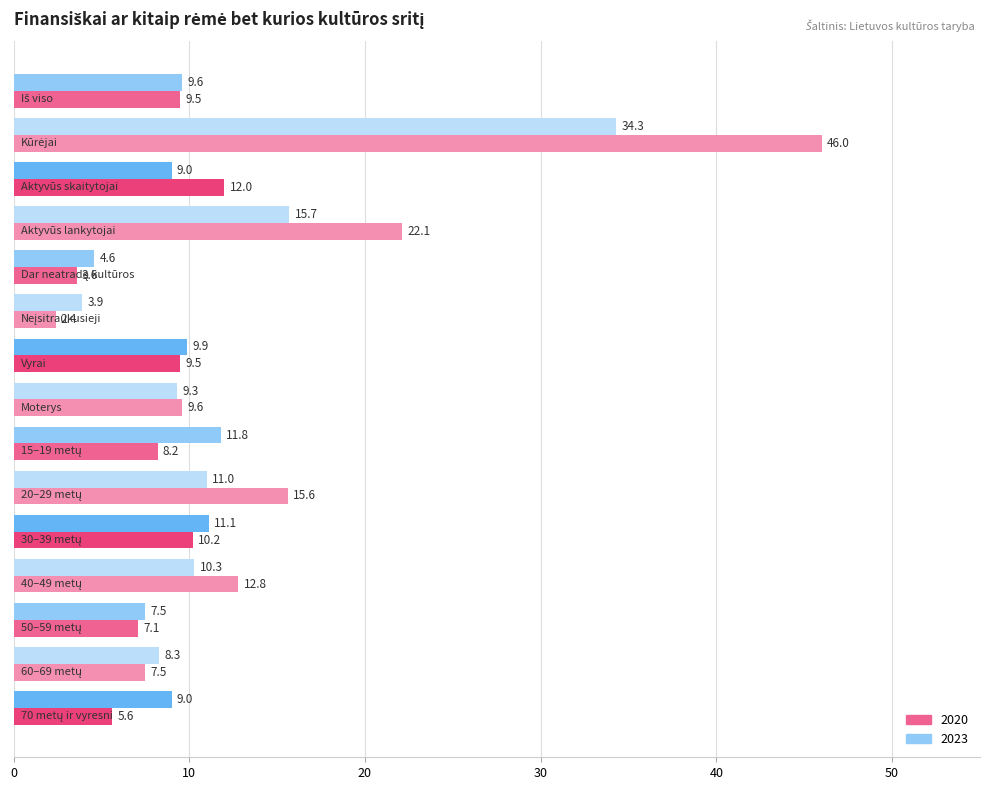

Which series has the largest total across all categories?

2020